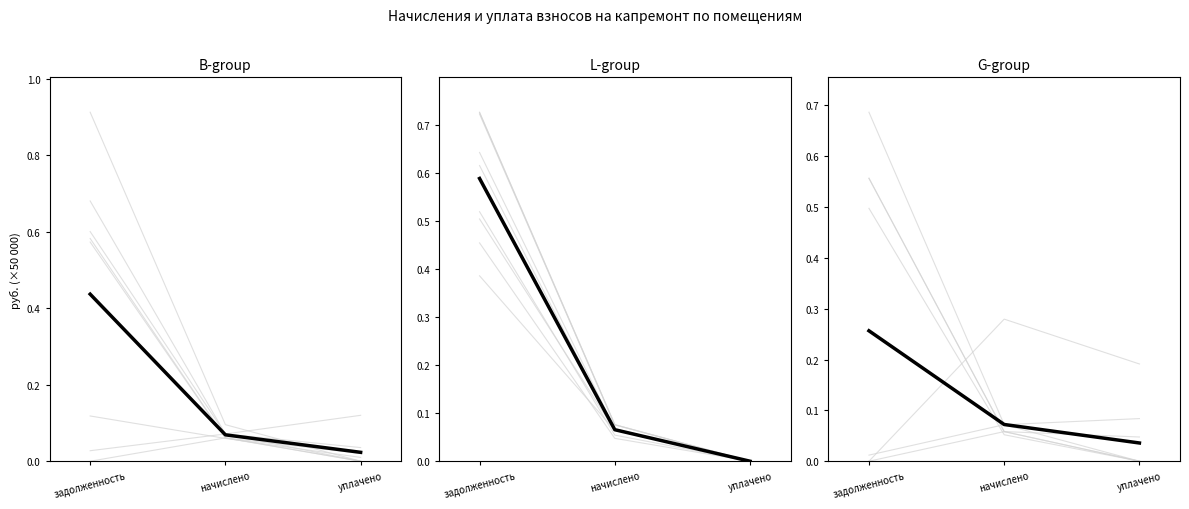

Count the values in the range 0 to 1.

3